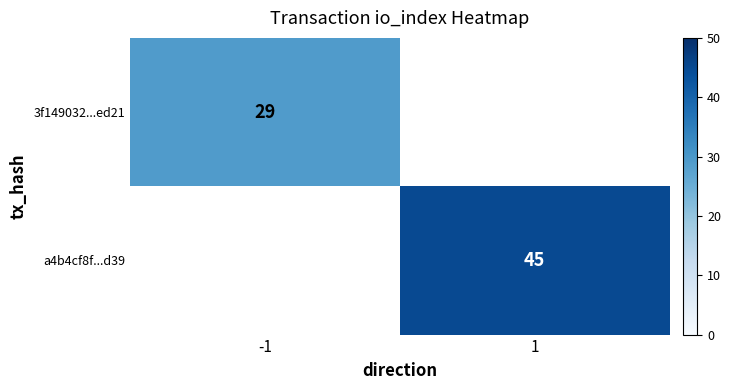

The value of a4b4cf8f...d39 at 1 is 45. True or false?

True